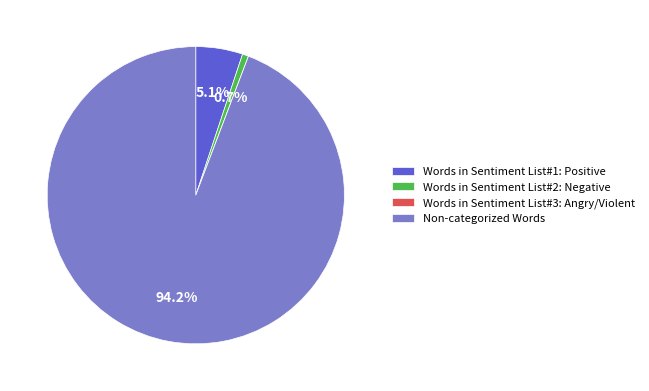

Combined, do Words in Sentiment List#1: Positive and Non-categorized Words account for over 50%?

Yes